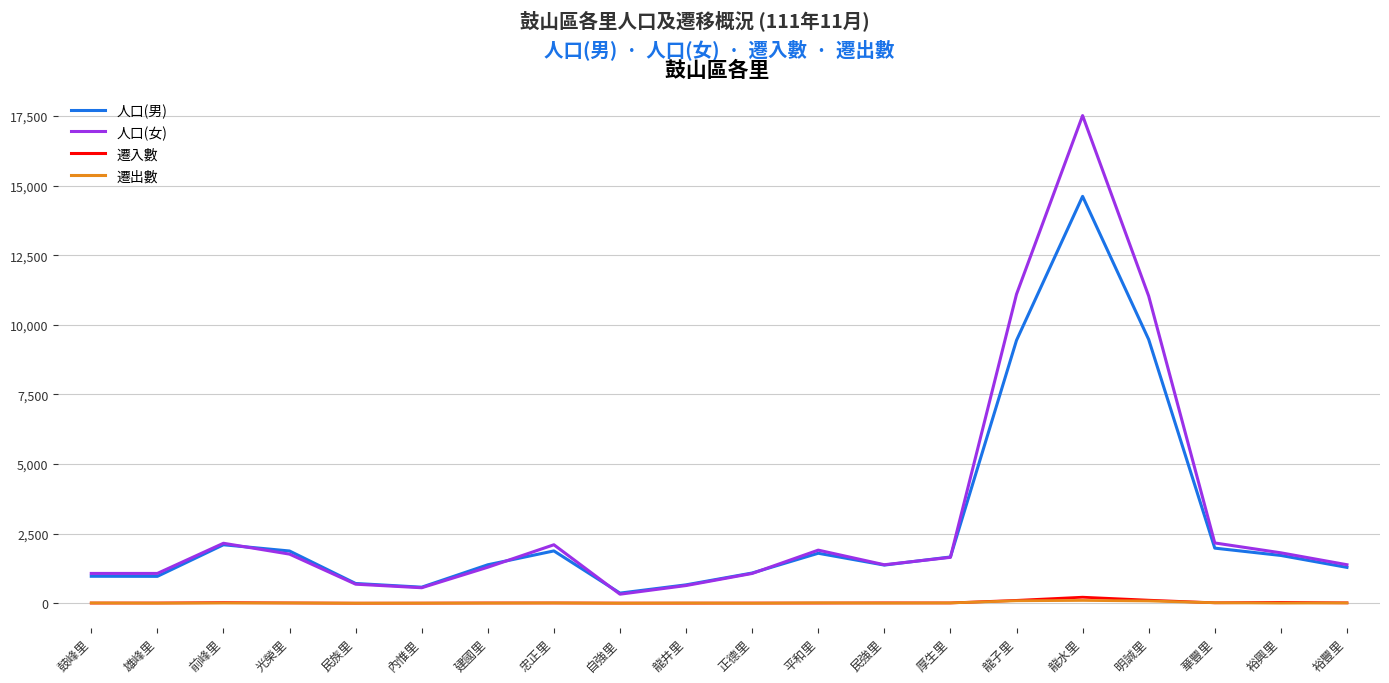

What is the difference between the maximum and minimum values in the 遷出數 series?

99